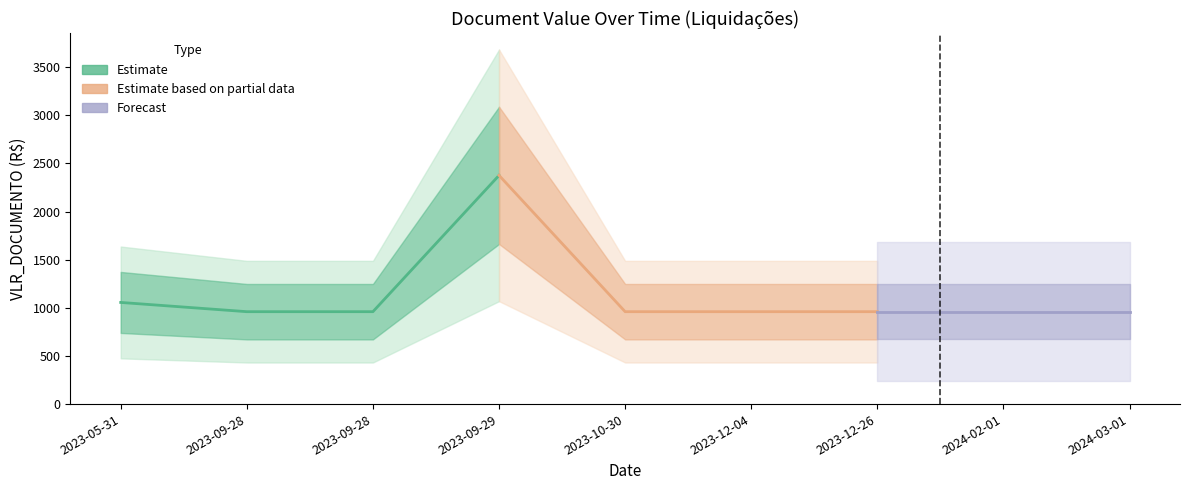

What is the label of the 9th point from the right?

2023-05-31